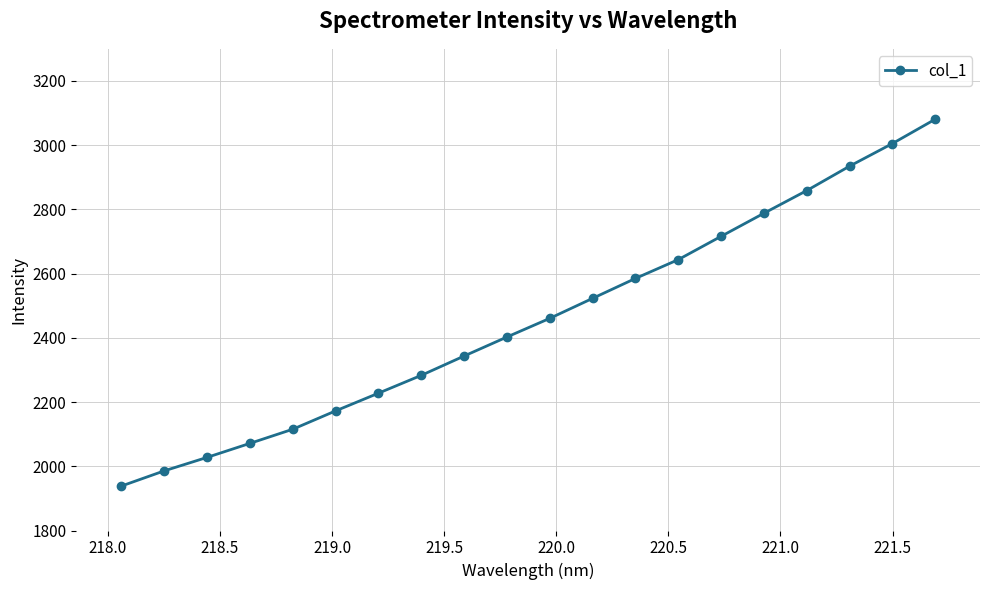

What is the average value?

2458.1